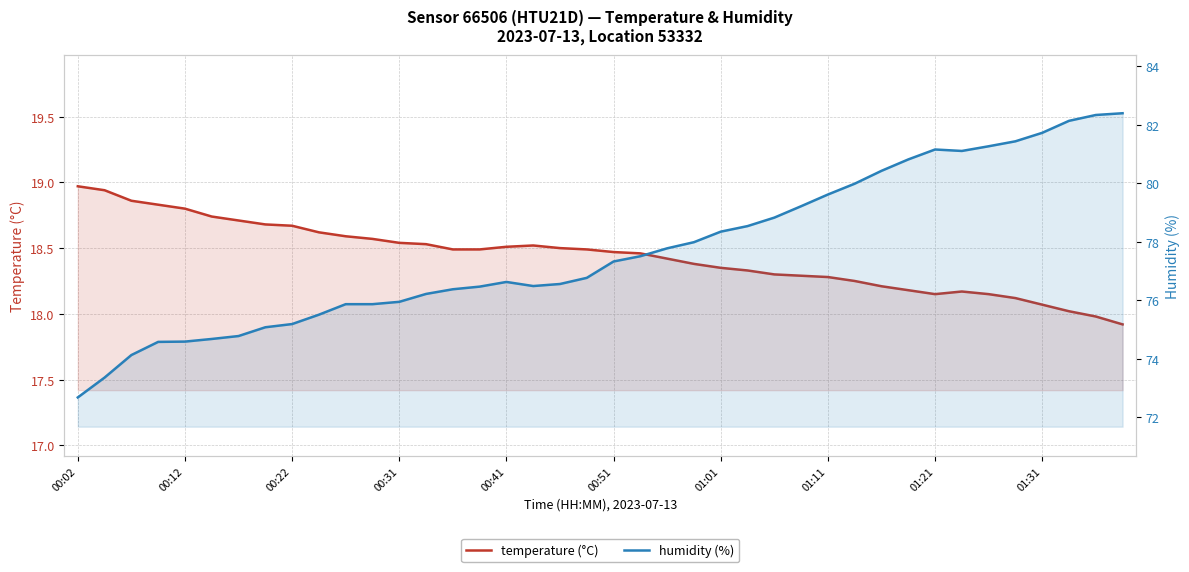

True or false: humidity (%) has more than 2 interior local peaks.

False